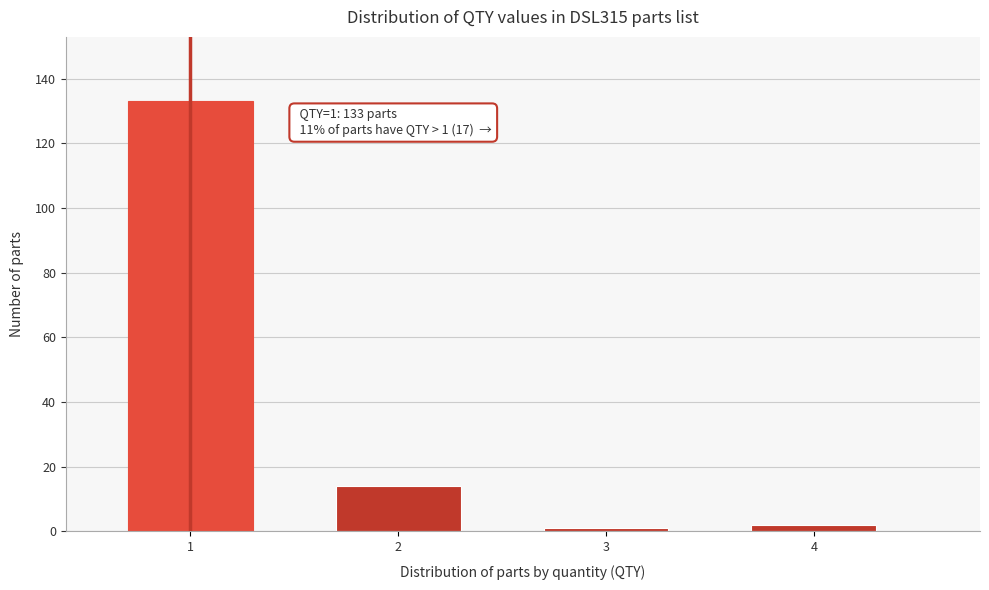

Reading left to right, extract all data points from this chart.

1=133	2=14	3=1	4=2